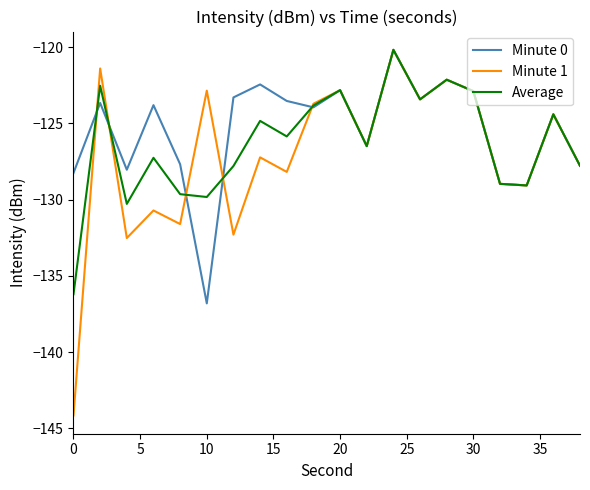

What is the minimum value for Average?

-136.2